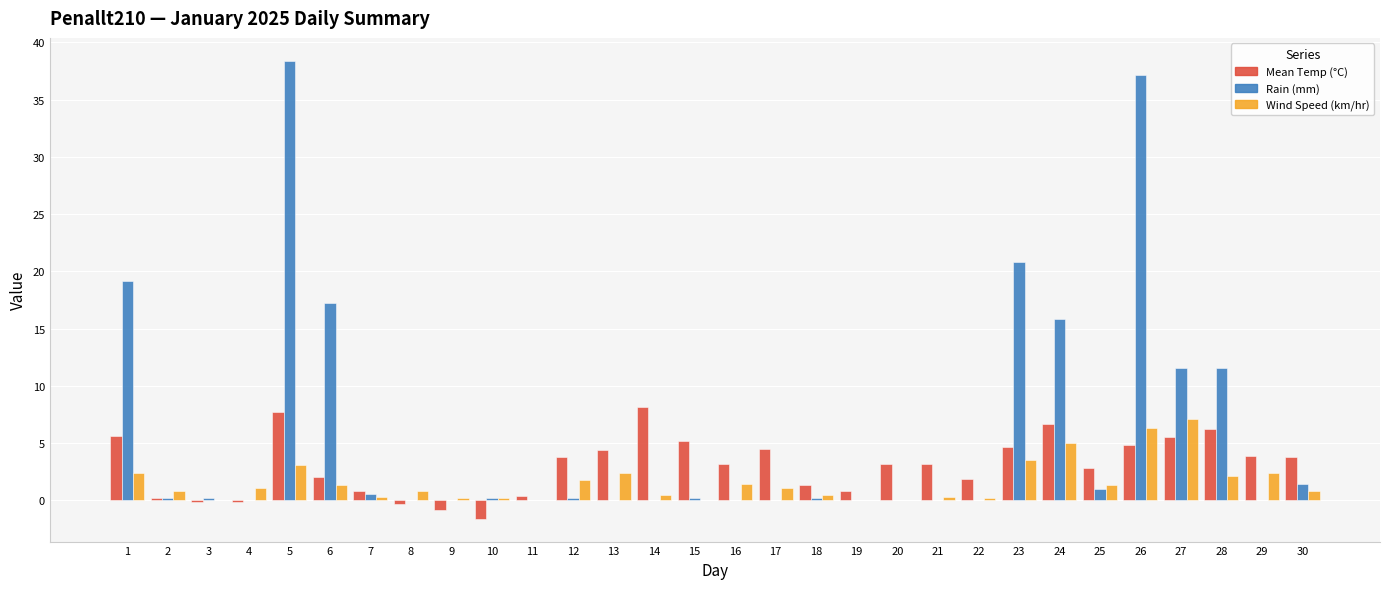

Which series has the largest total across all categories?

Rain (mm)